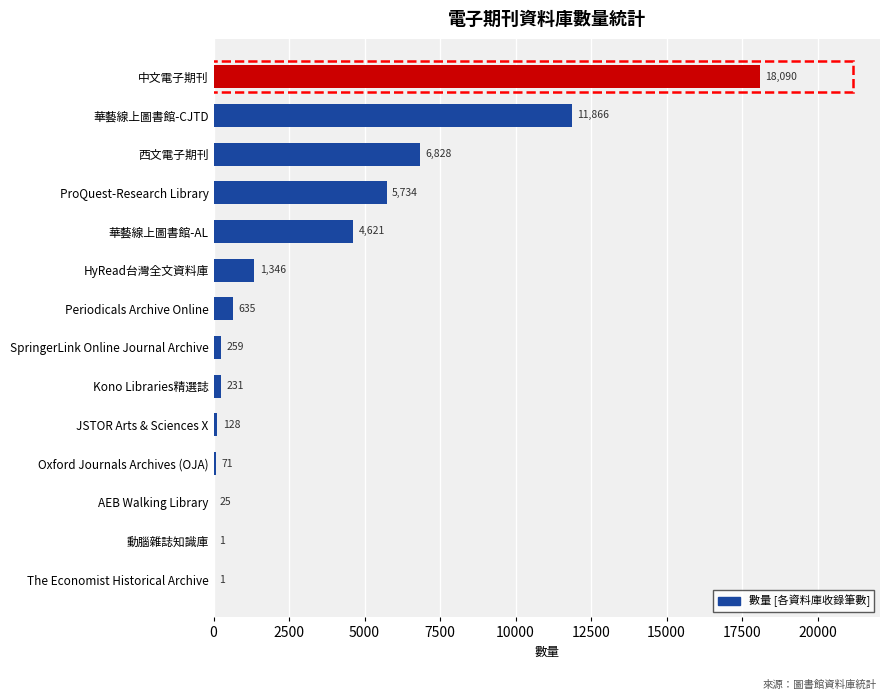

Is it true that the value at Kono Libraries精選誌 is 231?

True